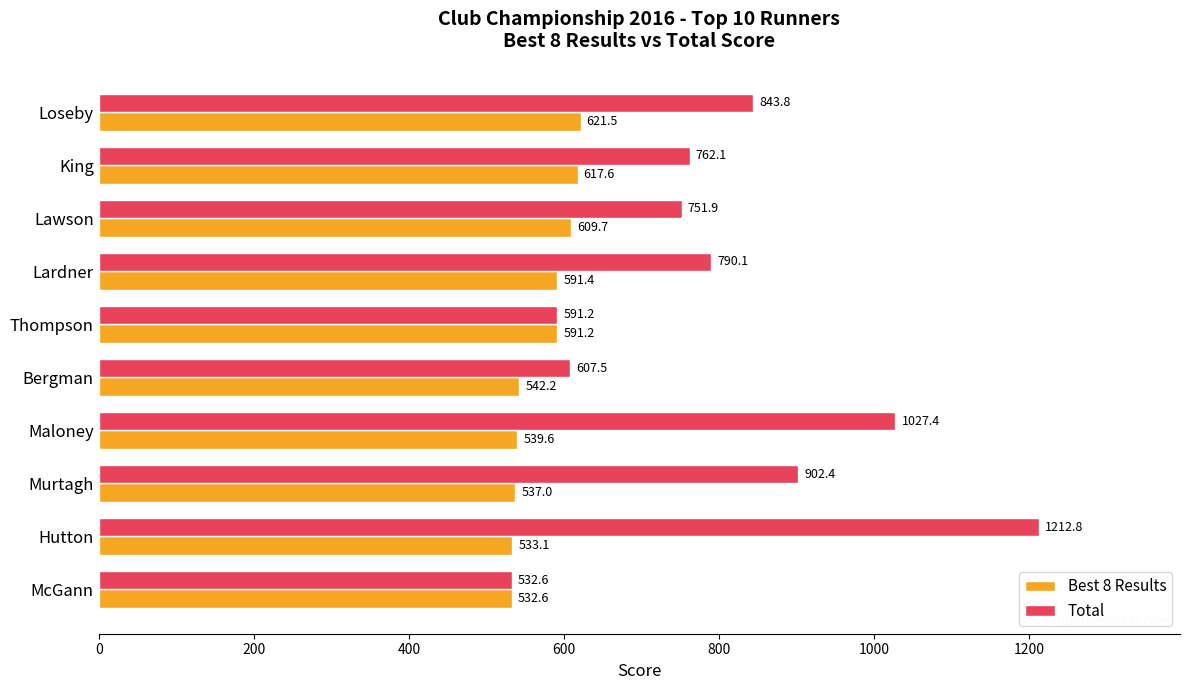

At how many categories does at least one series exceed 1198?

1